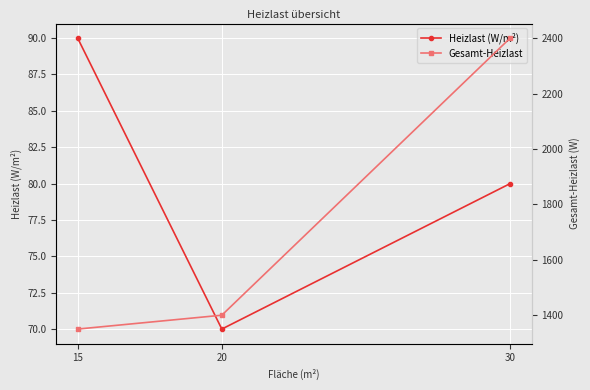

Rank the categories by Heizlast (W/m²) value from lowest to highest.

20, 30, 15